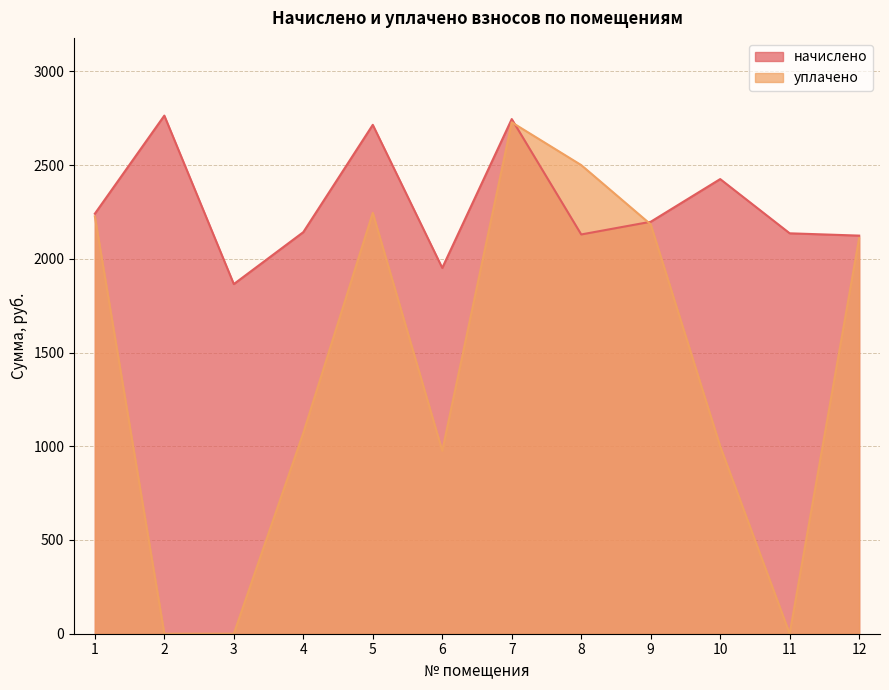

How many data points in начислено are above 2197?

6